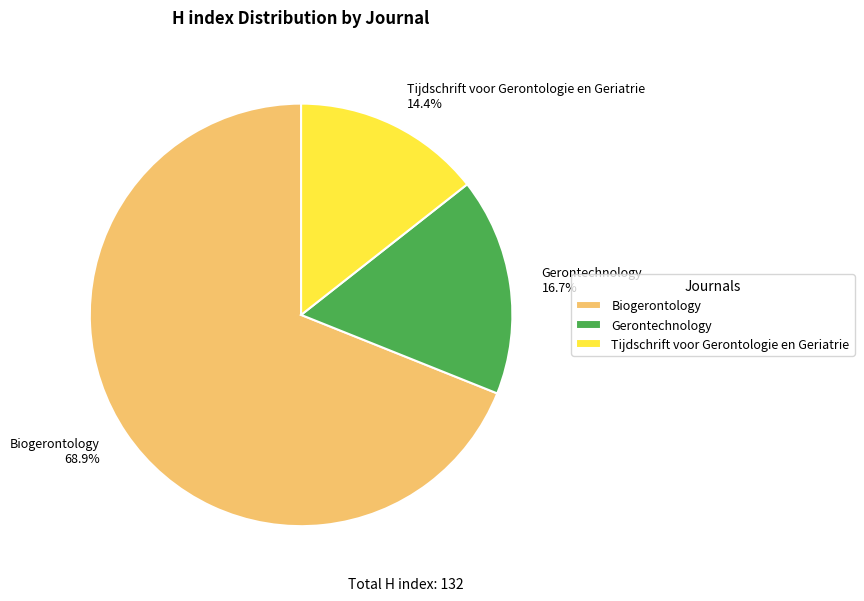

The Biogerontology slice represents 69% of the pie. True or false?

True